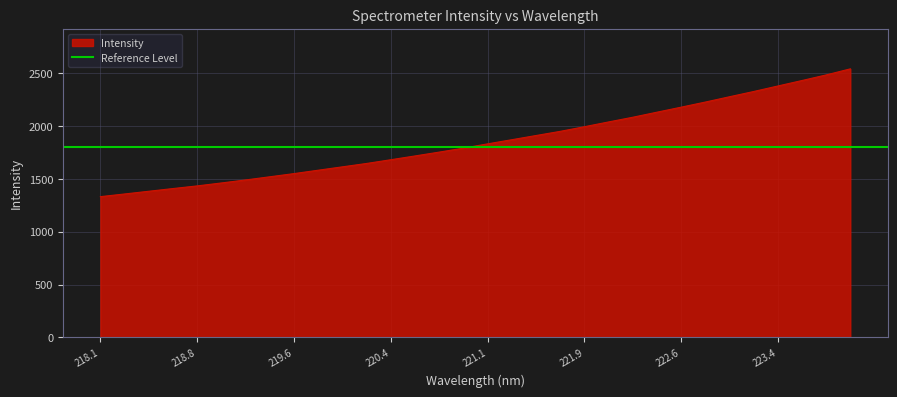

Is it true that Intensity equals 1991.9 at 221.9?

True